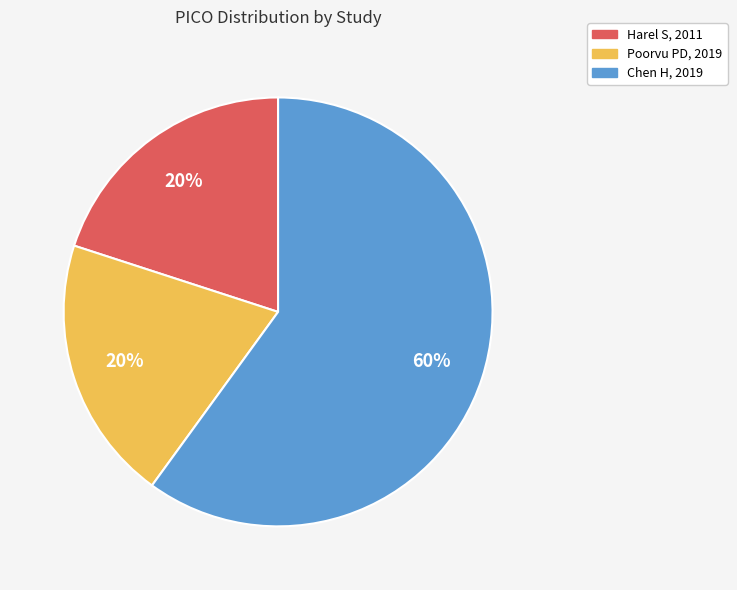

How many slices are in this pie chart?

3